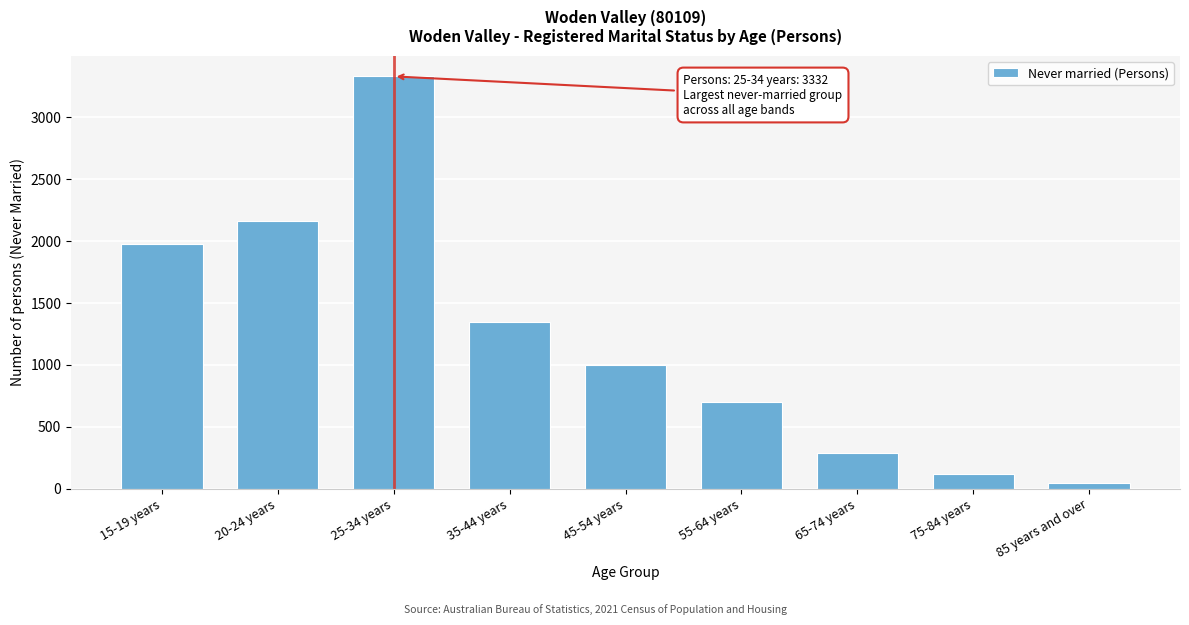

Reading left to right, extract all data points from this chart.

15-19 years=1980	20-24 years=2162	25-34 years=3332	35-44 years=1350	45-54 years=996	55-64 years=701	65-74 years=292	75-84 years=122	85 years and over=42